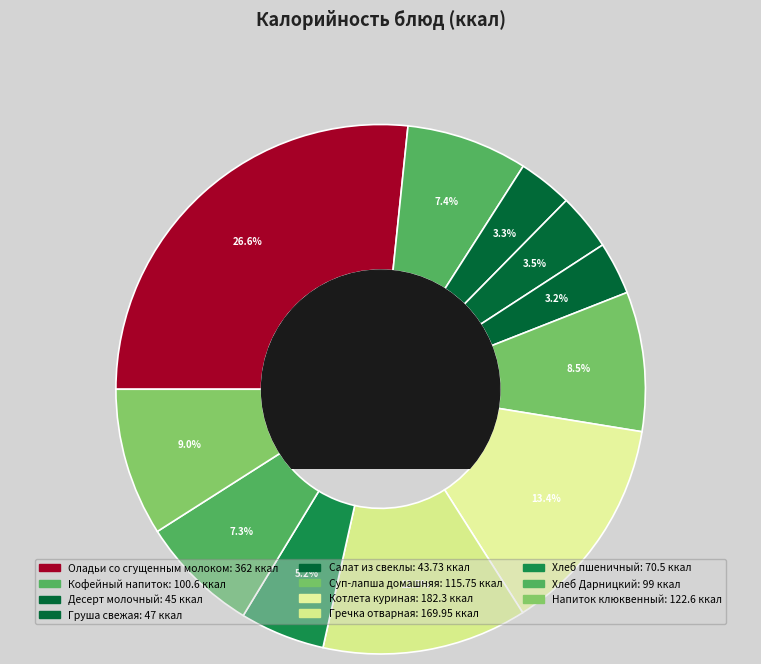

Rank the categories by value from highest to lowest.

Оладьи со сгущенным молоком, Котлета куриная, Гречка отварная, Напиток клюквенный, Суп-лапша домашняя, Кофейный напиток, Хлеб Дарницкий, Хлеб пшеничный, Груша свежая, Десерт молочный, Салат из свеклы